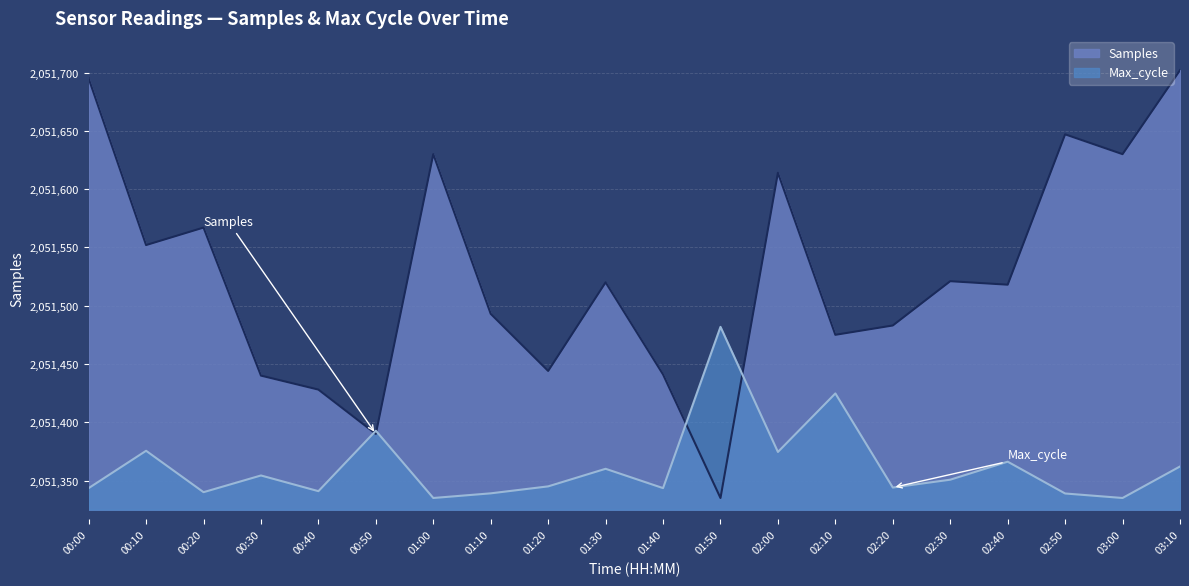

Which series has the largest range (max minus min)?

Samples